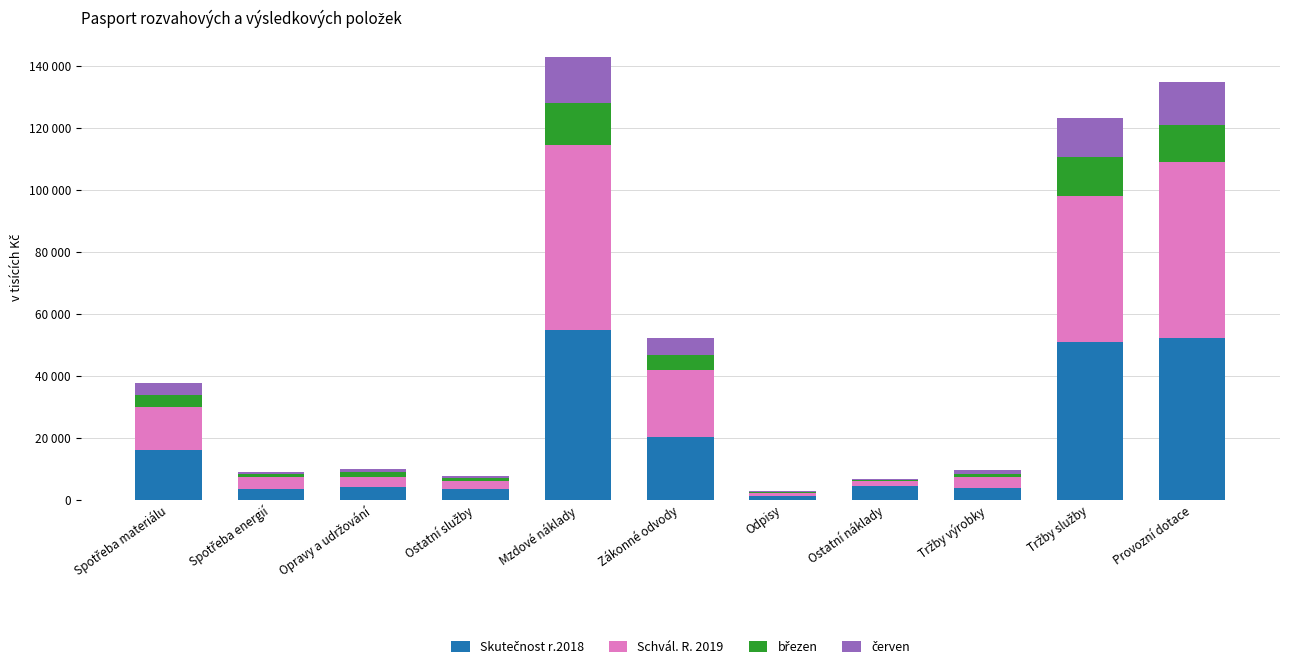

Does the chart contain stacked bars?

Yes